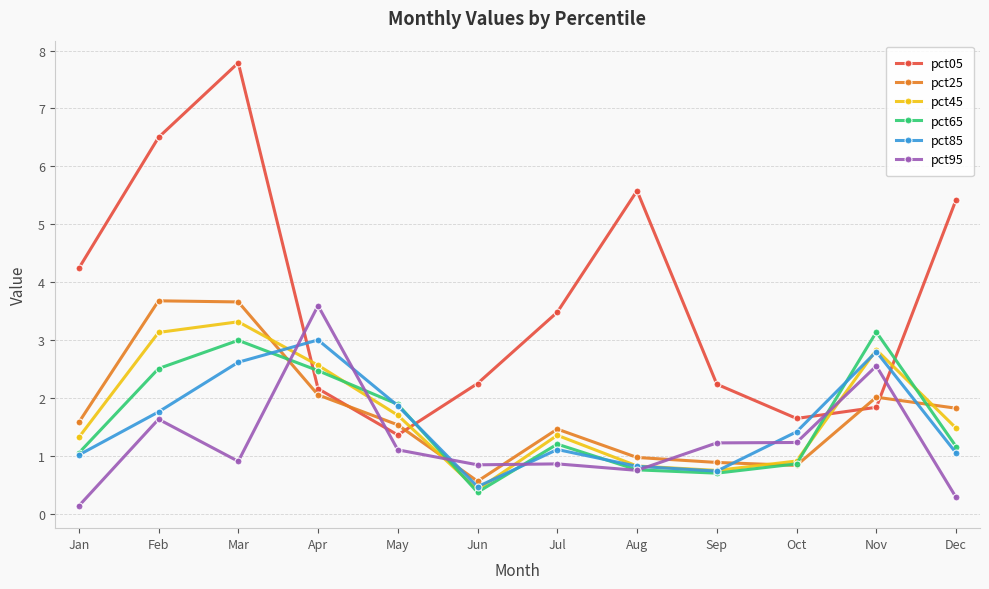

Which series has the largest total across all categories?

pct05